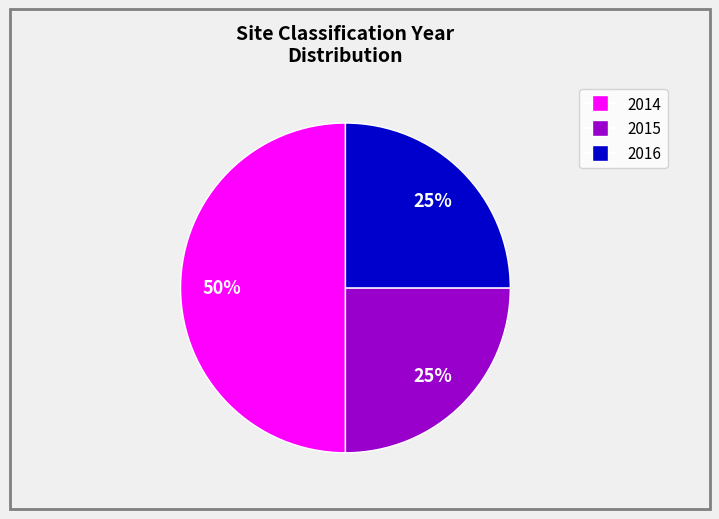

To the nearest percent, what is the difference between the largest and smallest slice percentages?

25%